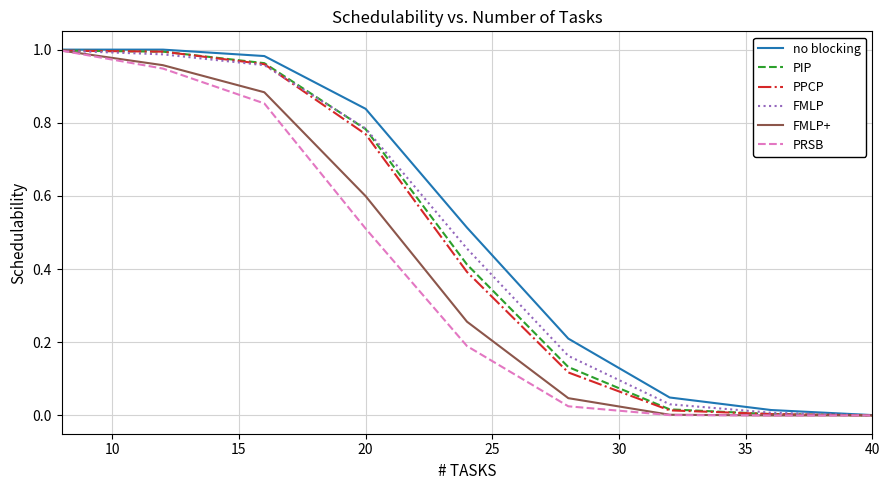

Reading left to right, list all the values displayed in this chart.

no blocking: 1.0	1.0	1.0	0.8	0.5	0.2	0.0	0.0	0.0
PIP: 1.0	1.0	1.0	0.8	0.4	0.1	0.0	0.0	0.0
PPCP: 1.0	1.0	1.0	0.8	0.4	0.1	0.0	0.0	0.0
FMLP: 1.0	1.0	1.0	0.8	0.5	0.2	0.0	0.0	0.0
FMLP+: 1.0	1.0	0.9	0.6	0.3	0.0	0.0	0.0	0.0
PRSB: 1.0	0.9	0.9	0.5	0.2	0.0	0.0	0.0	0.0